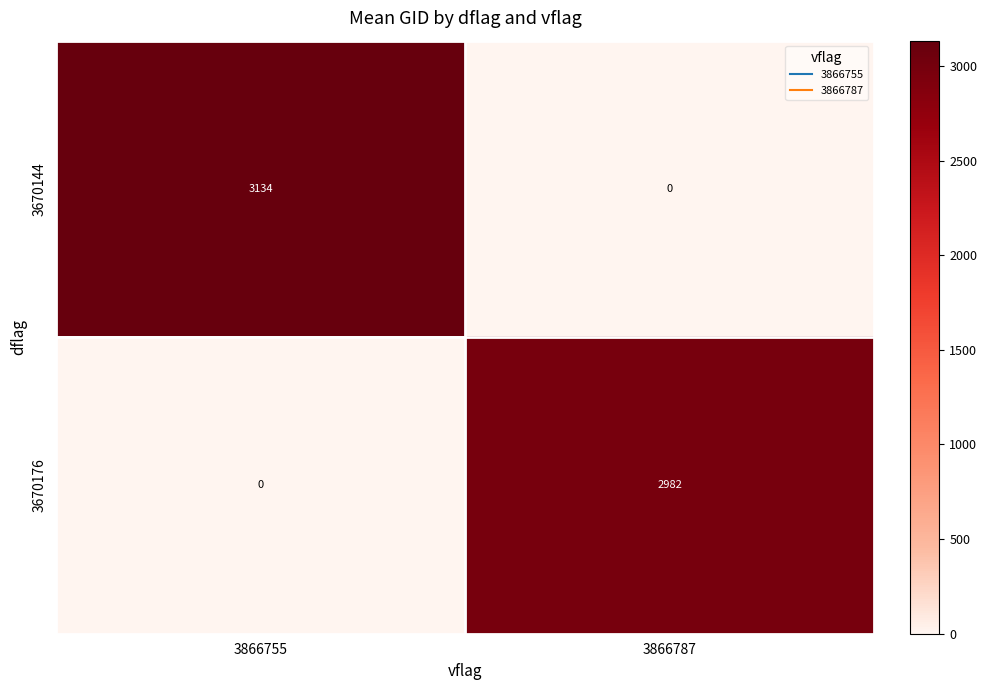

Which series has the largest total across all categories?

3670144